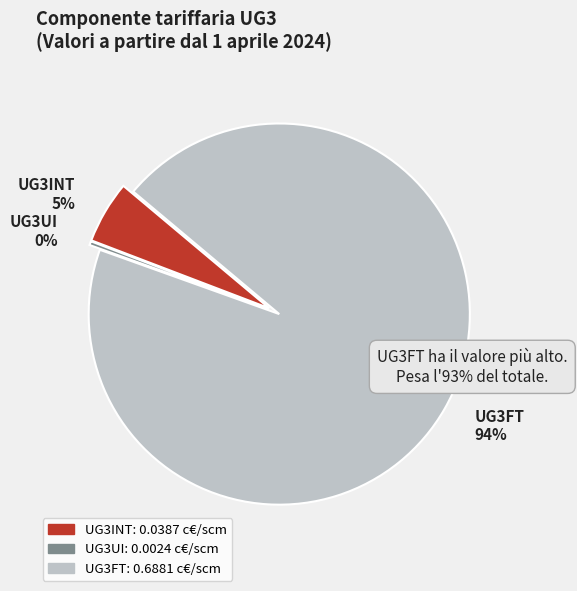

To the nearest percent, what is the average slice percentage?

33%